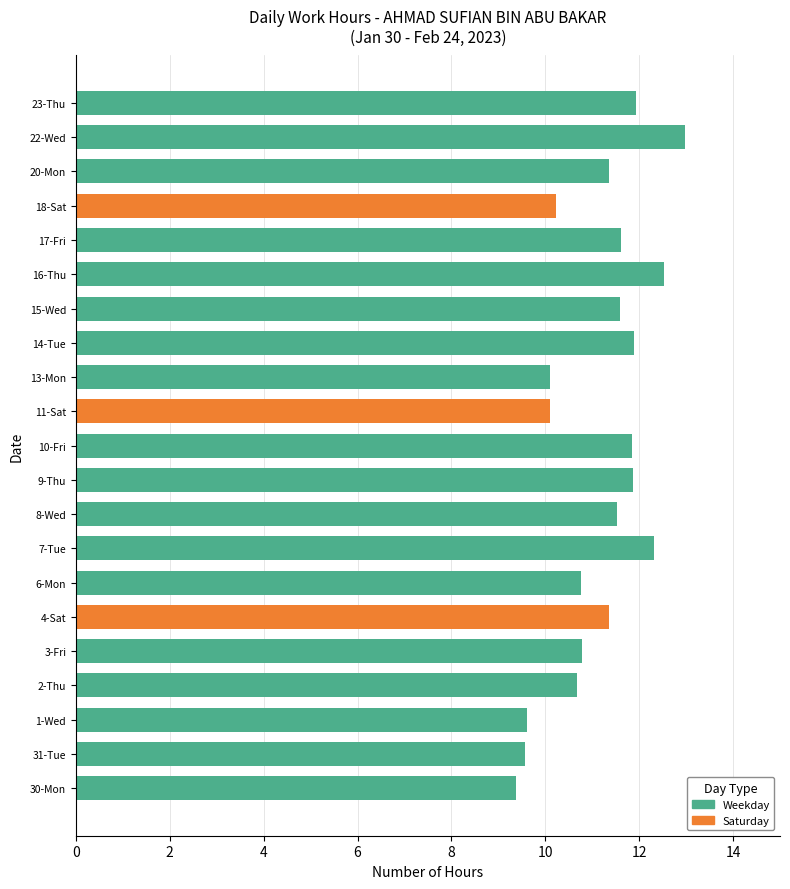

Between 14-Tue and 1-Wed, which is larger?

14-Tue